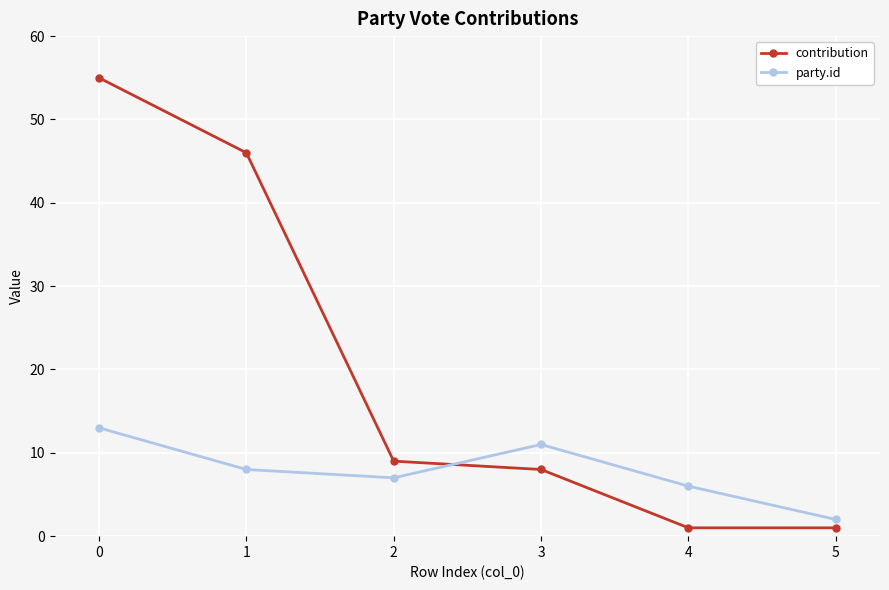

Which series has the widest spread of values?

contribution